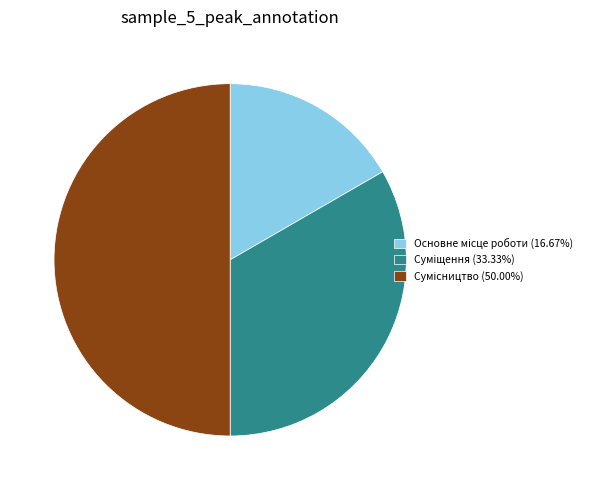

To the nearest percent, what portion does Суміщення represent?

33%